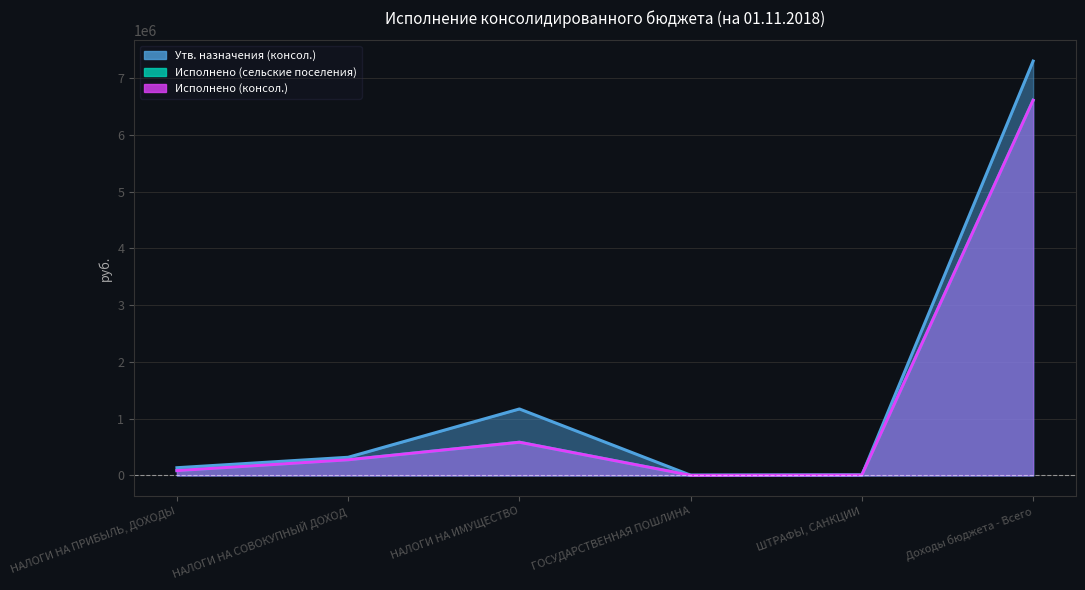

What value does the Исполнено (консол.) series have at НАЛОГИ НА ПРИБЫЛЬ, ДОХОДЫ?

86194.8